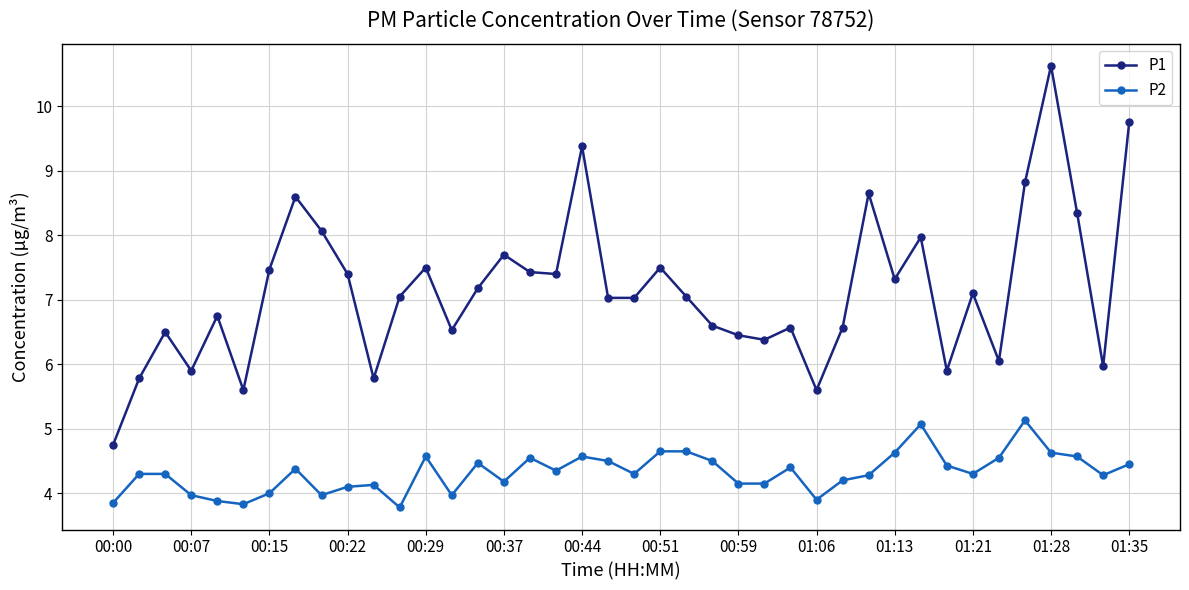

List the series in order of their peak value, lowest first.

P2, P1